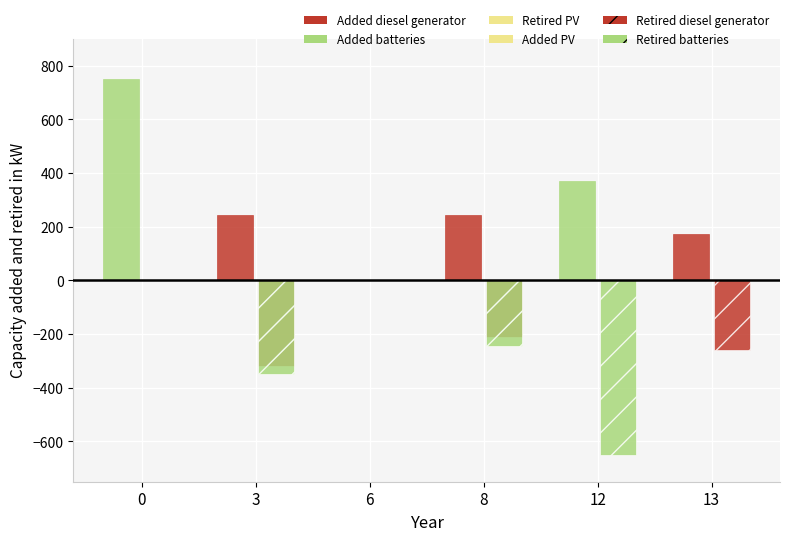

Reading left to right, what are all the values shown in this chart?

Added diesel generator: 0	245	0	245	0	175
Added batteries: 750	0	0	0	370	0
Added PV: 0	0	0	0	0	0
Retired diesel generator: 0	-320	0	-210	0	-260
Retired batteries: 0	-350	0	-245	-650	0
Retired PV: 0	0	0	0	0	0